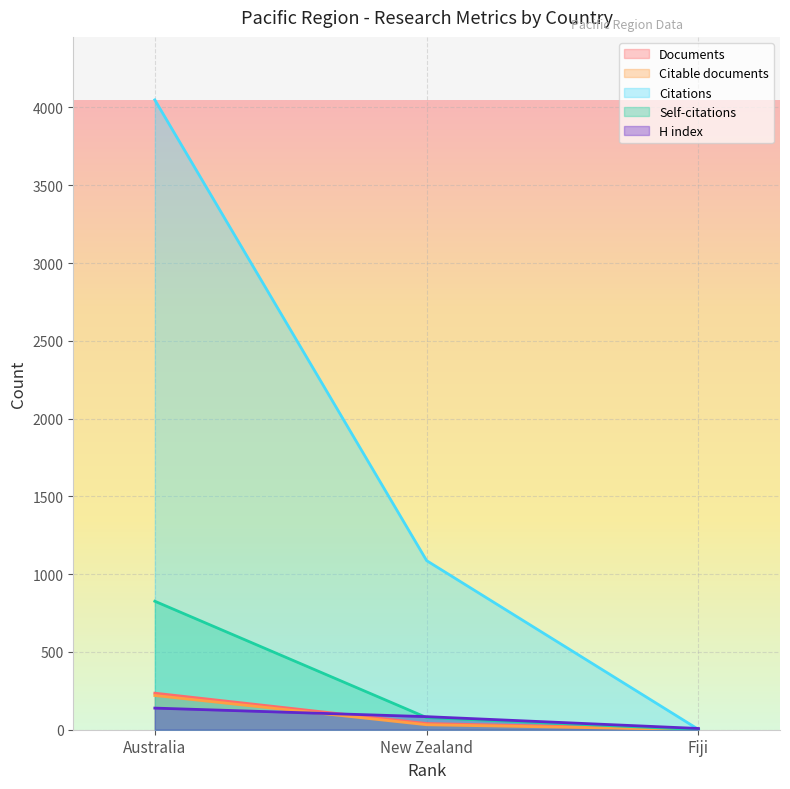

At which label does Documents first exceed 40?

Australia